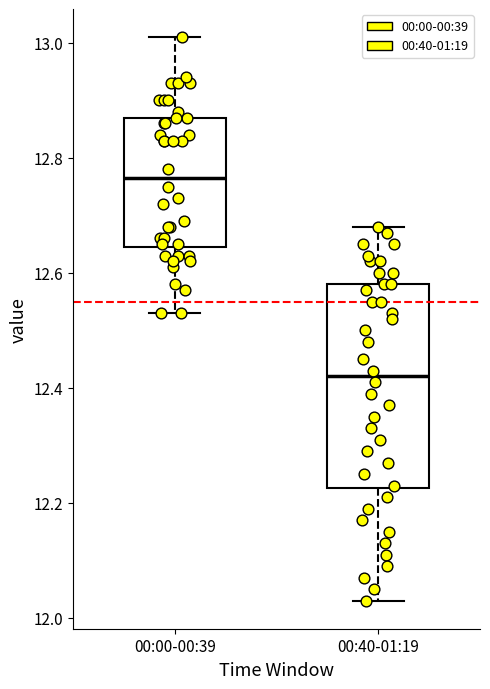

Where is the lower edge of the box for 00:40-01:19 on the y-axis? The values are not printed on the chart, so give them approximately, as read against the axis.

12.22